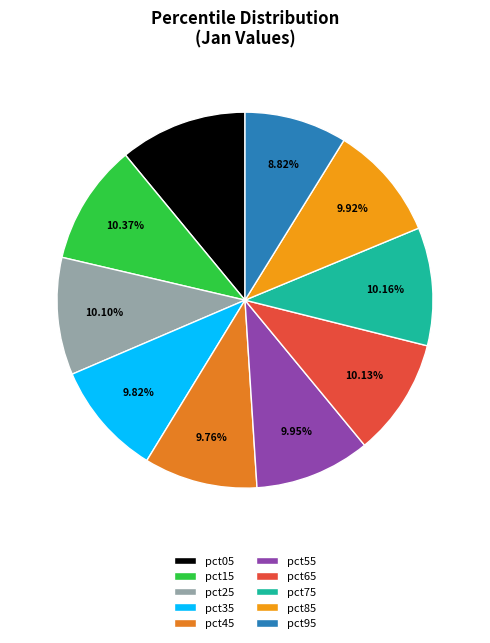

What is the largest slice in the pie chart?

pct05